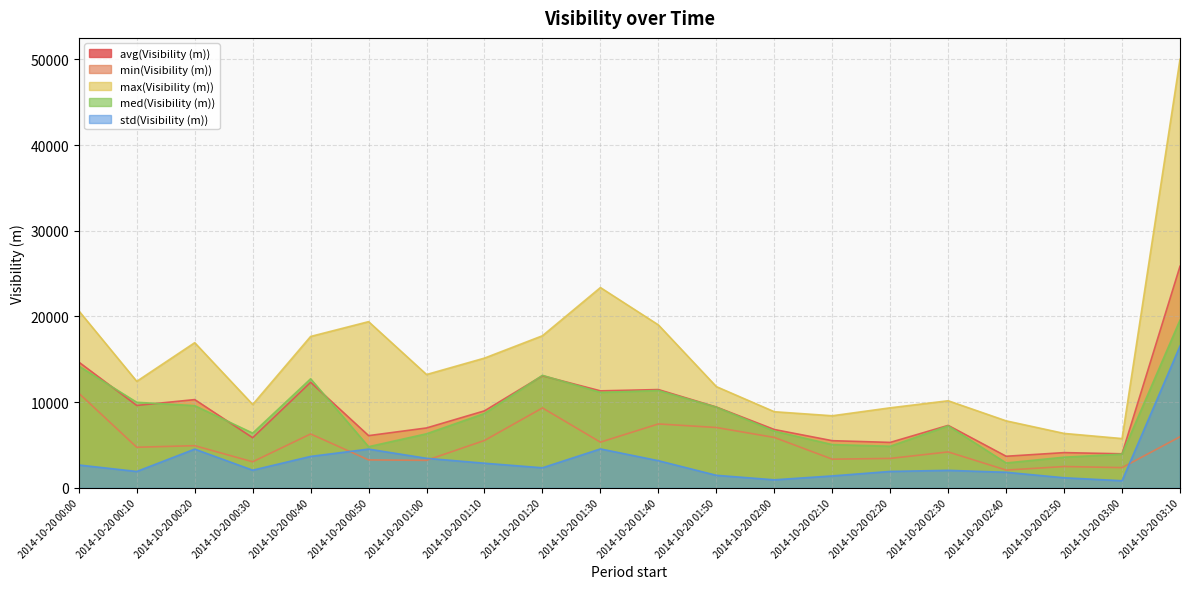

What are all the series names shown in the legend?

avg(Visibility (m)), min(Visibility (m)), max(Visibility (m)), med(Visibility (m)), std(Visibility (m))